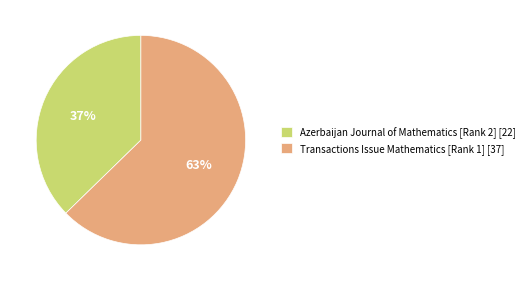

Do Azerbaijan Journal of Mathematics [Rank 2] and Transactions Issue Mathematics [Rank 1] together represent more than half of the pie?

Yes